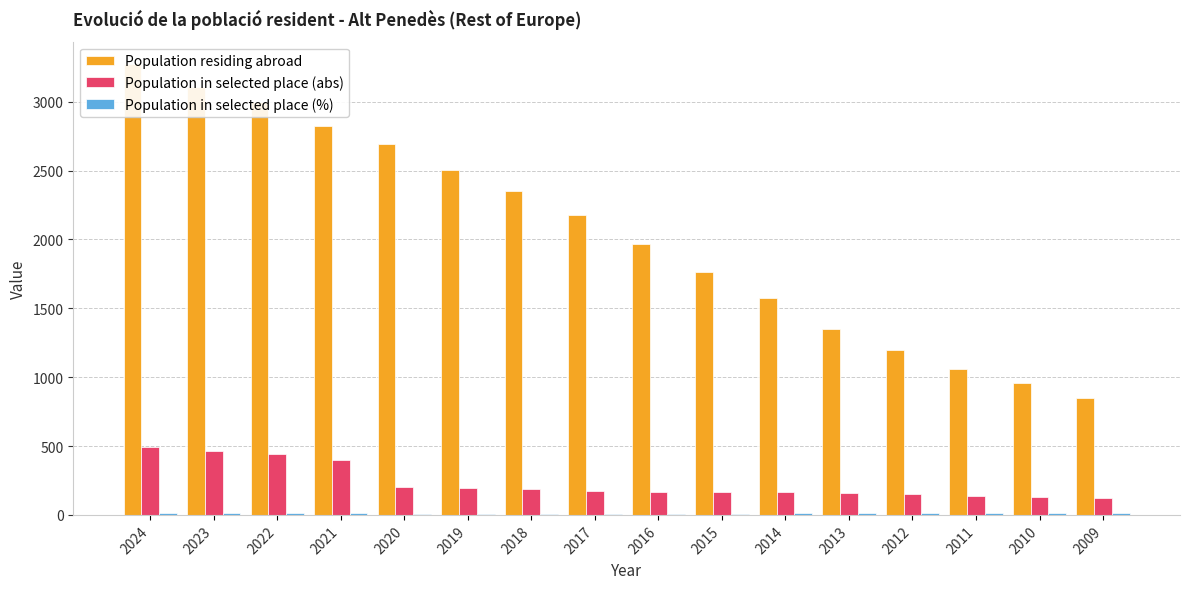

Are the bars grouped side by side (vs. stacked)?

Yes